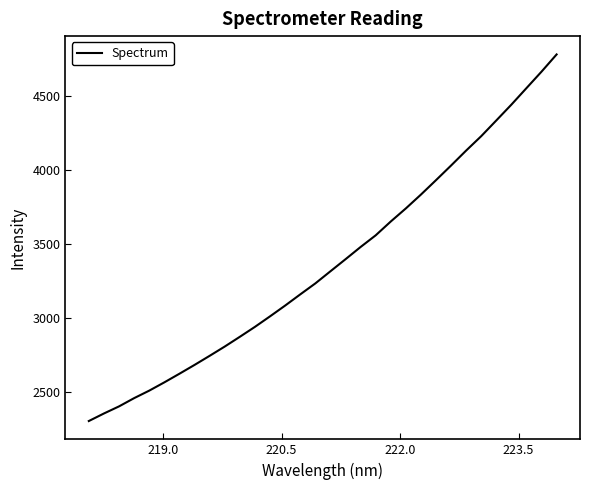

What is the maximum value shown in the chart?

4781.1